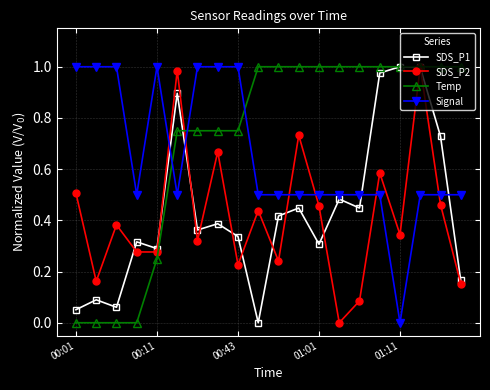

How many data points does each series have?

20